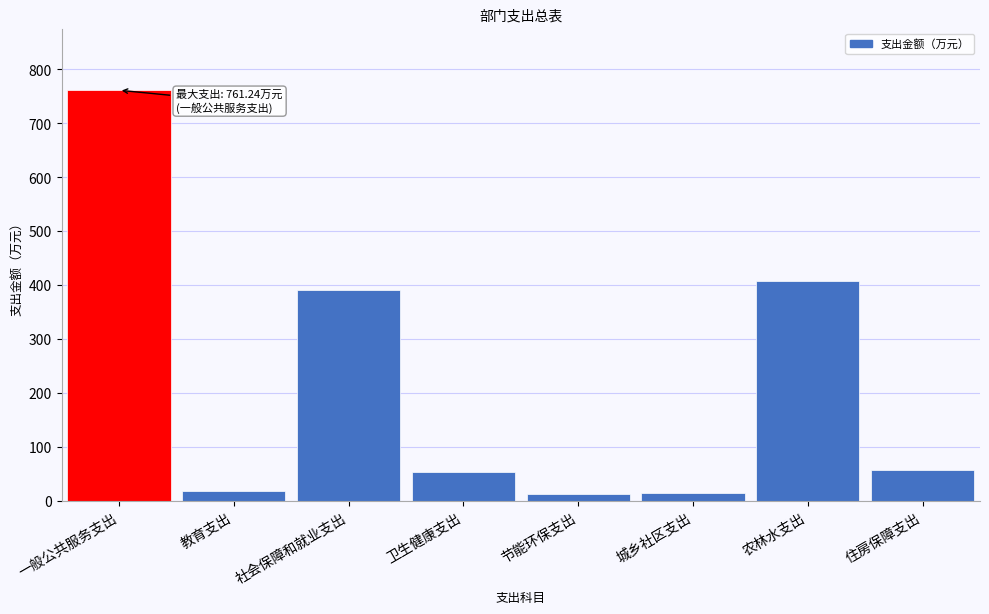

What is the change in value from 社会保障和就业支出 to 卫生健康支出?

-337.1